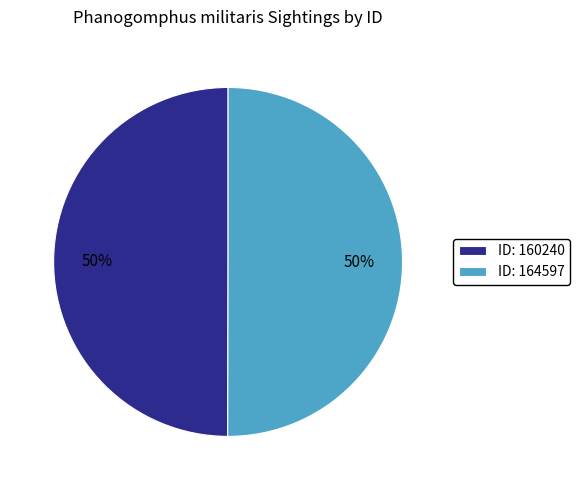

The ID: 164597 slice represents 65% of the pie. True or false?

False